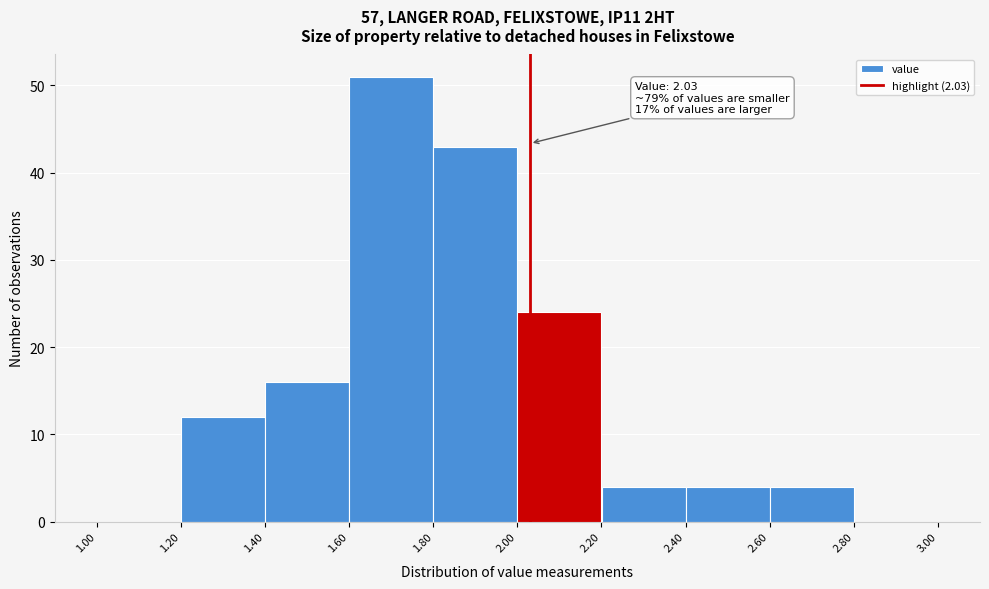

Which range on the x-axis has the tallest bar?

1.60 to 1.80